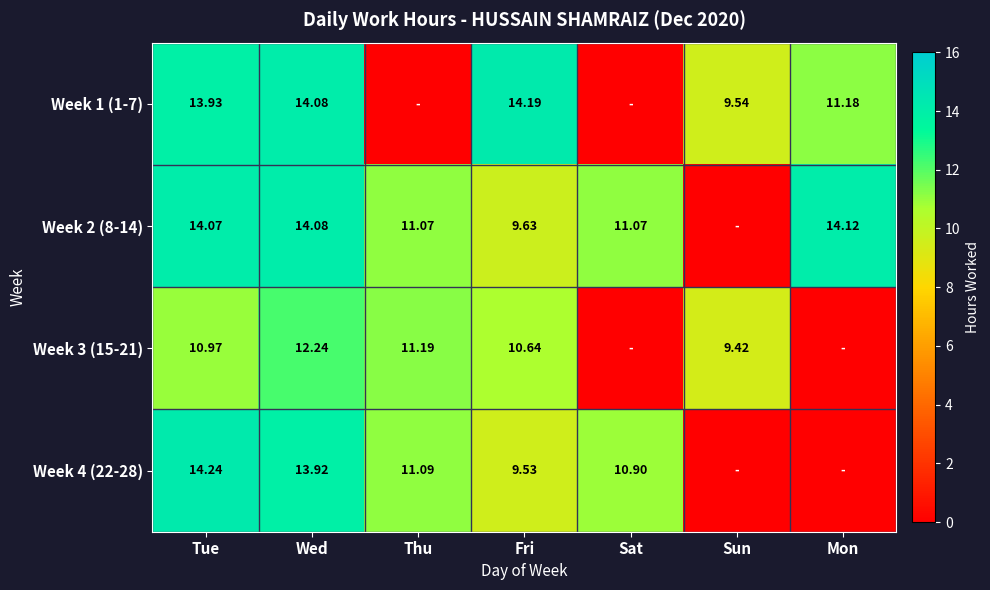

Is the value of Week 1 (1-7) at Tue greater than the value of Week 3 (15-21) at Thu?

Yes